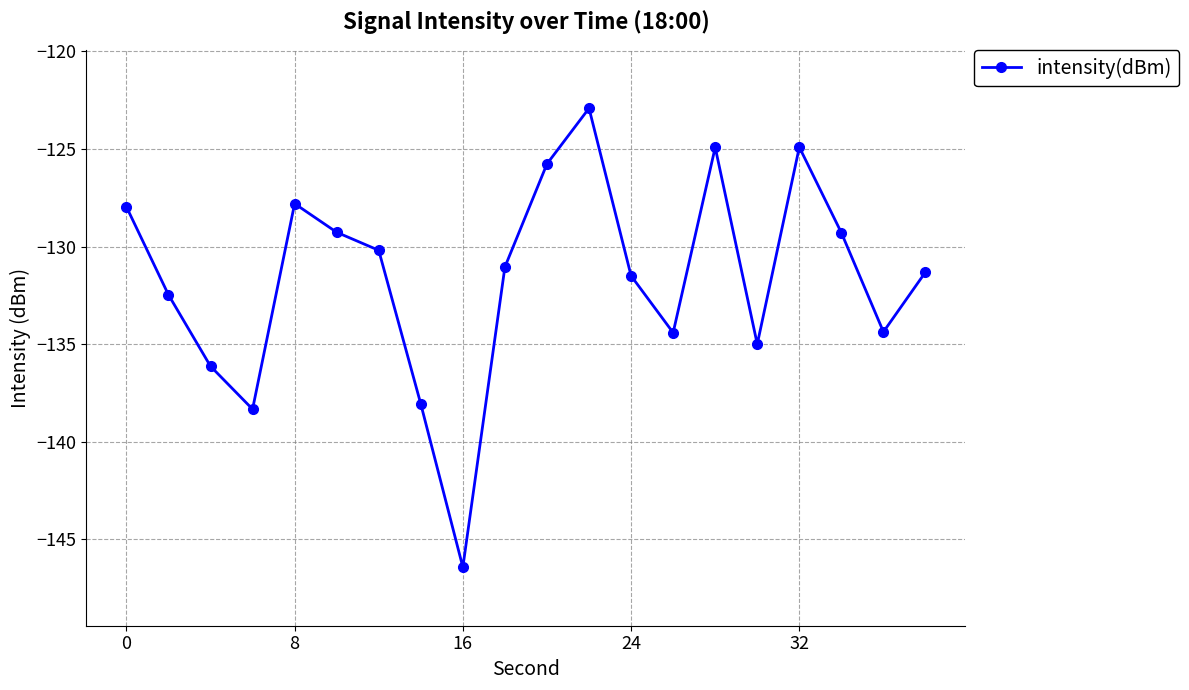

What is the value of the 12th point from the left?

-122.9